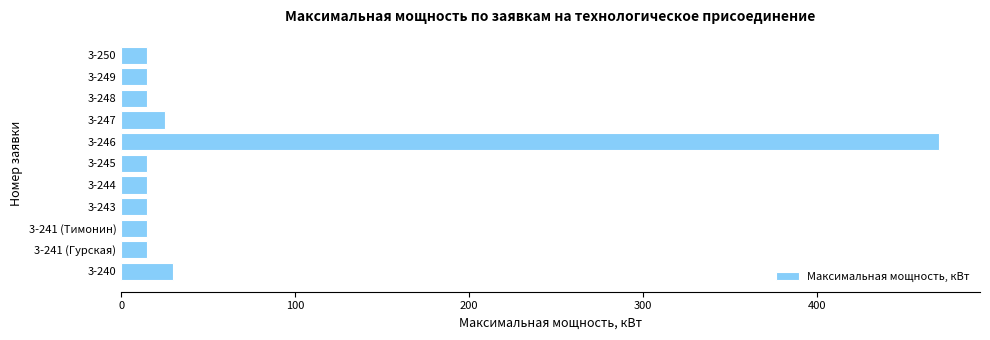

True or false: the data shows 15 at 3-248.

True